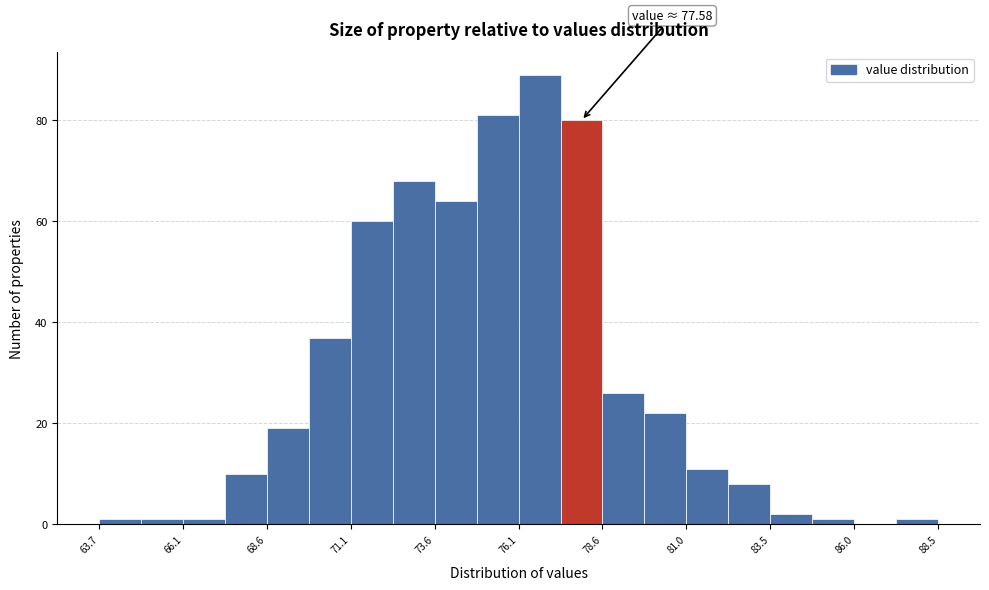

Read against the x-axis, roughly where is the centre of the tallest bar?

76.5